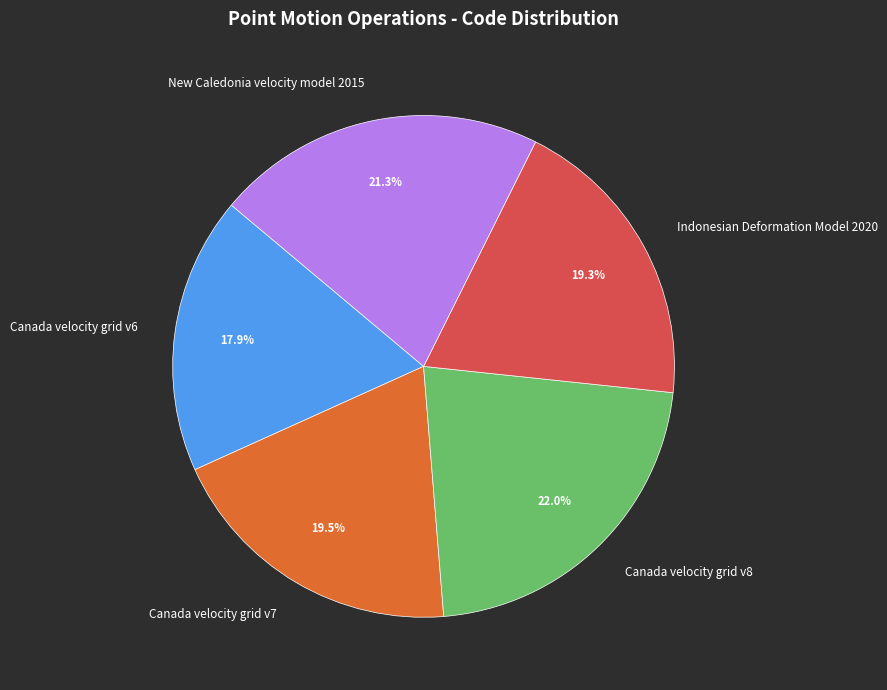

Which slice is the smallest?

Canada velocity grid v6